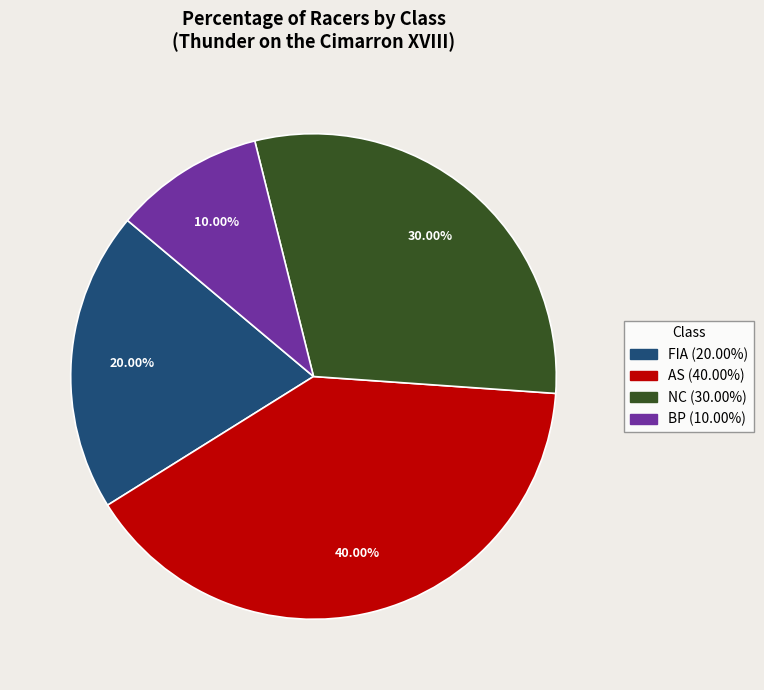

Rank the categories by value from lowest to highest.

BP, FIA, NC, AS